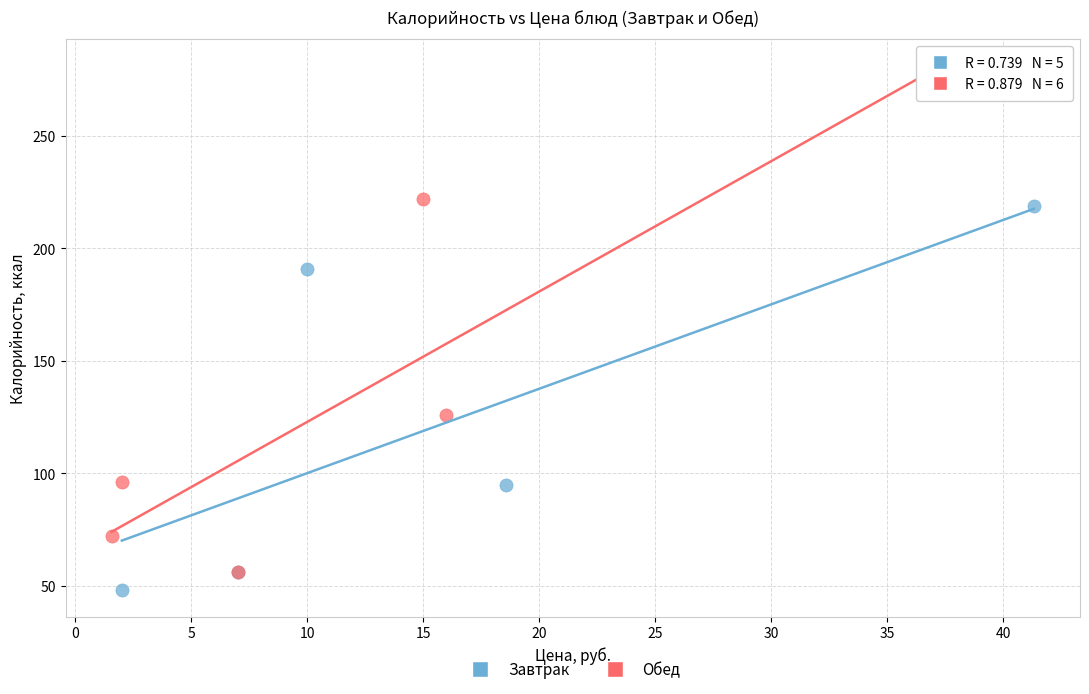

Which series reaches the maximum Y coordinate?

Обед